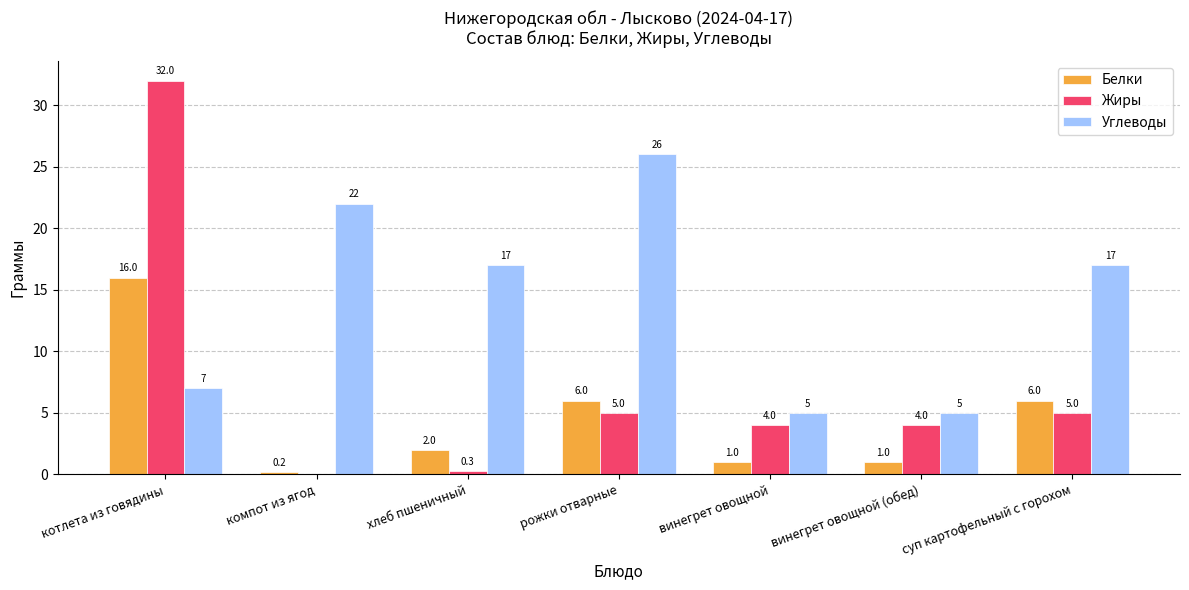

The Белки series shows 6.0 at рожки отварные. True or false?

True